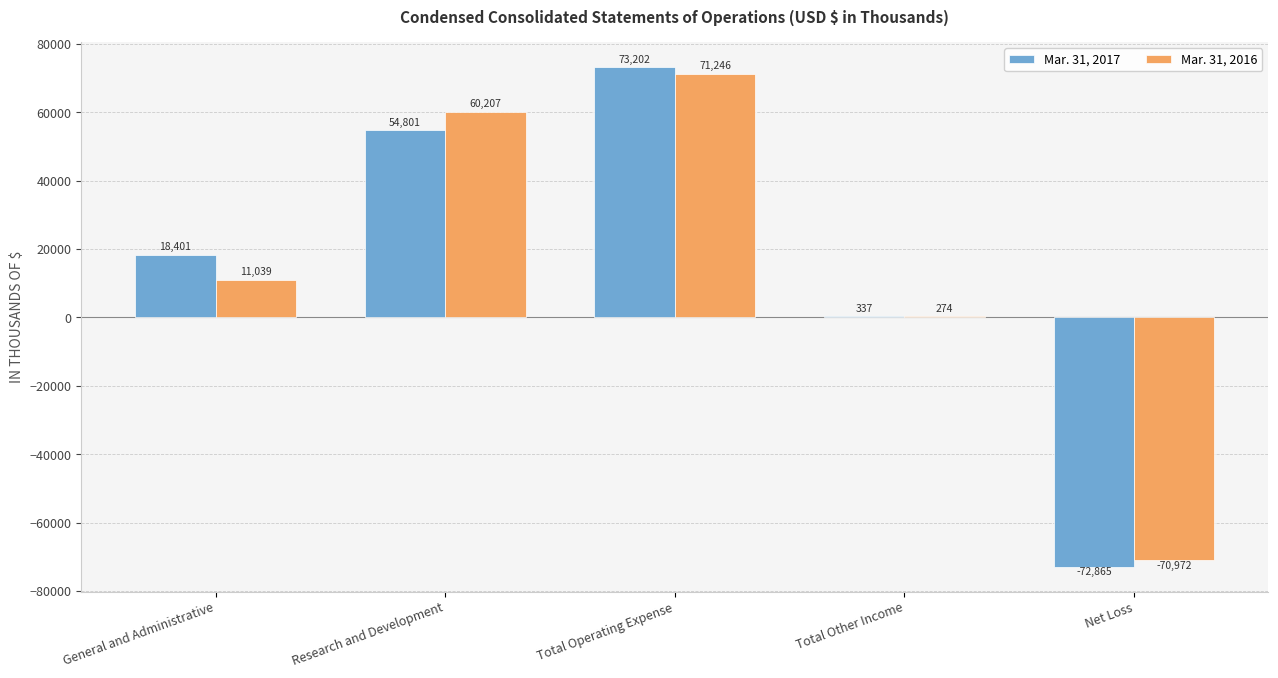

Reading left to right, extract all data points from this chart.

Mar. 31, 2017: 18401	54801	73202	337	-72865
Mar. 31, 2016: 11039	60207	71246	274	-70972